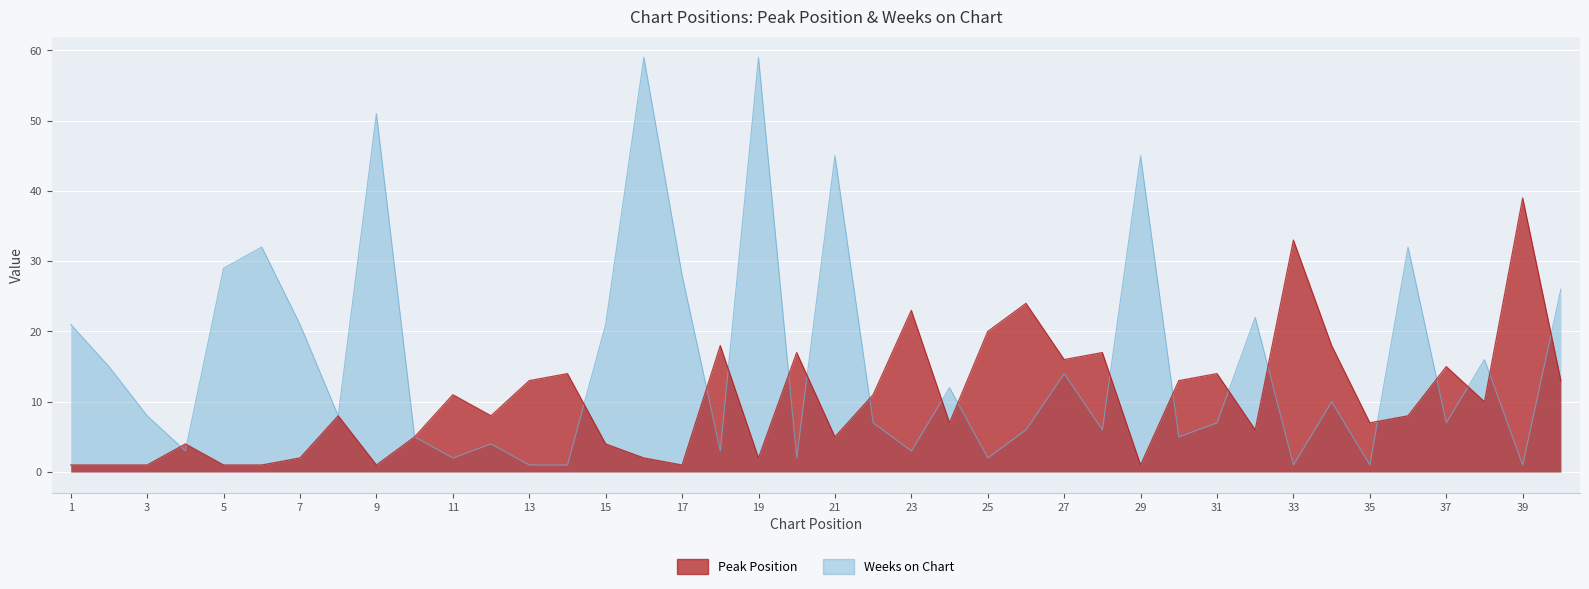

What is the sum of all Weeks on Chart values?

641